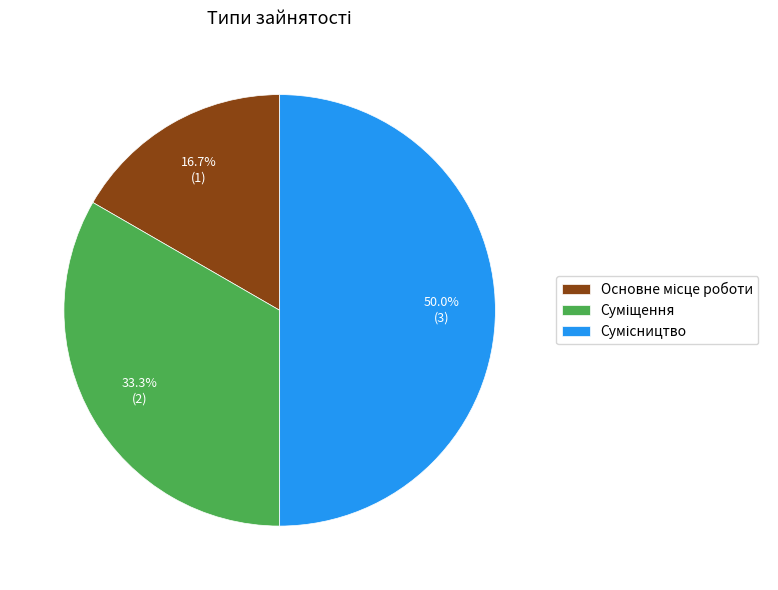

Is there a majority slice in this chart?

No